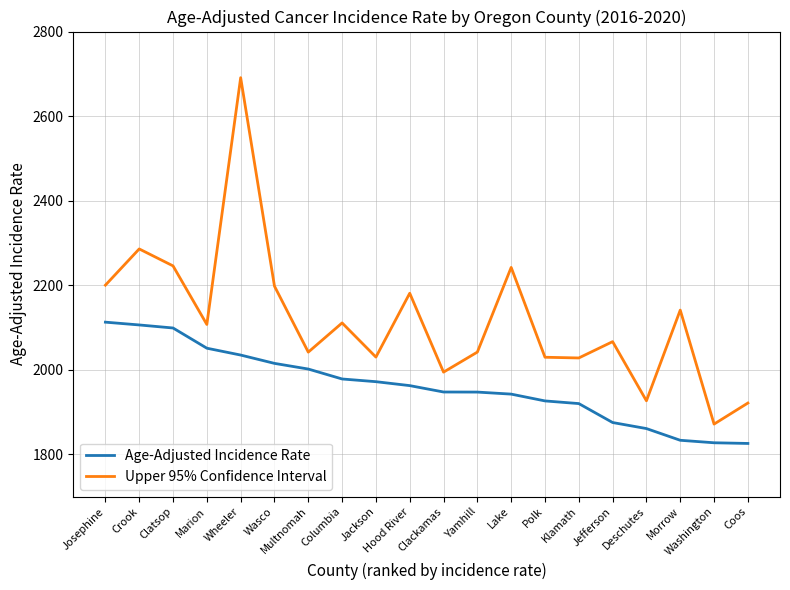

Where is the first local maximum for Upper 95% Confidence Interval?

Crook